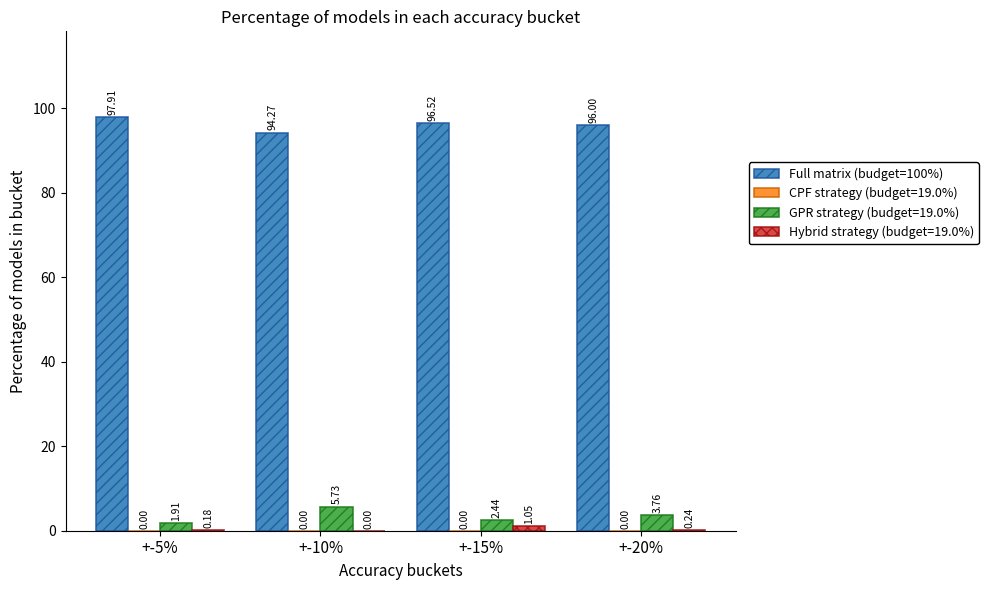

Between +-5% and +-15%, which series saw the biggest shift?

Full matrix (budget=100%)